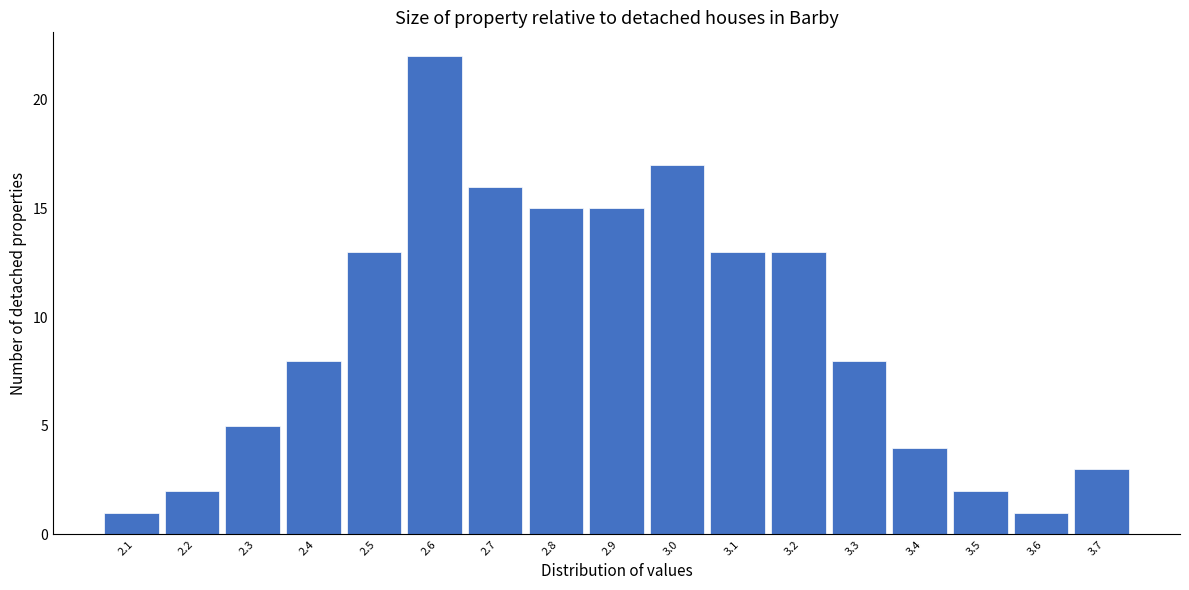

Reading left to right, extract all data points from this chart.

1	2	5	8	13	22	16	15	15	17	13	13	8	4	2	1	3